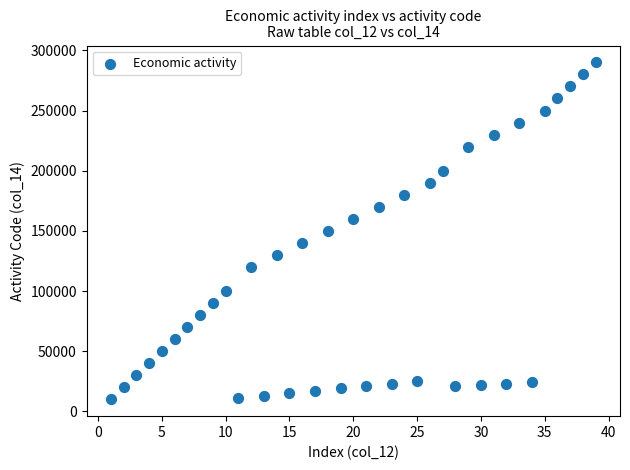

What is the range of X values (max minus min)?

38